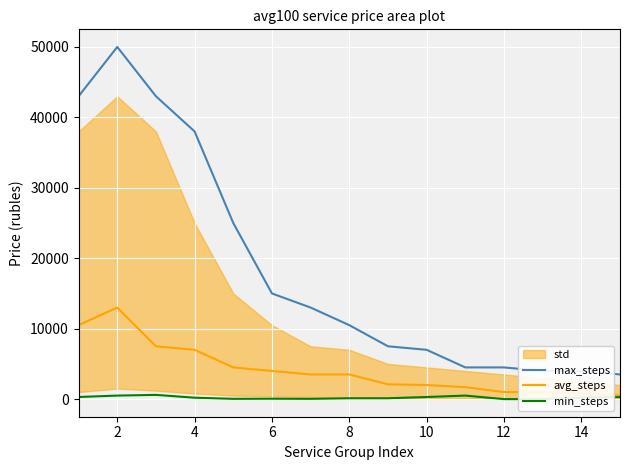

True or false: max_steps and min_steps cross at least once.

False